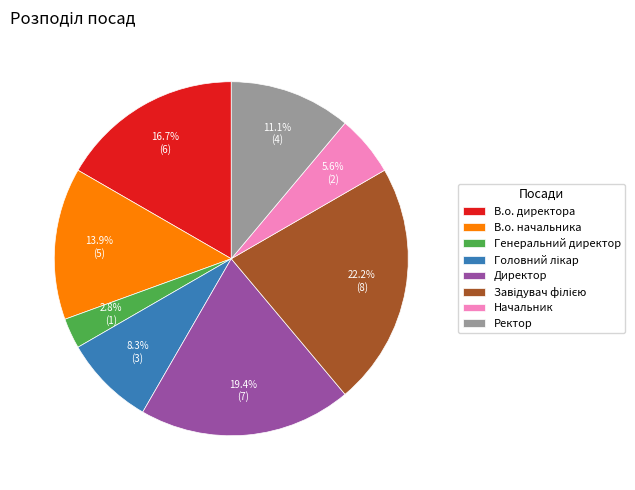

What percentage do Генеральний директор and В.о. начальника together represent?

16.7%